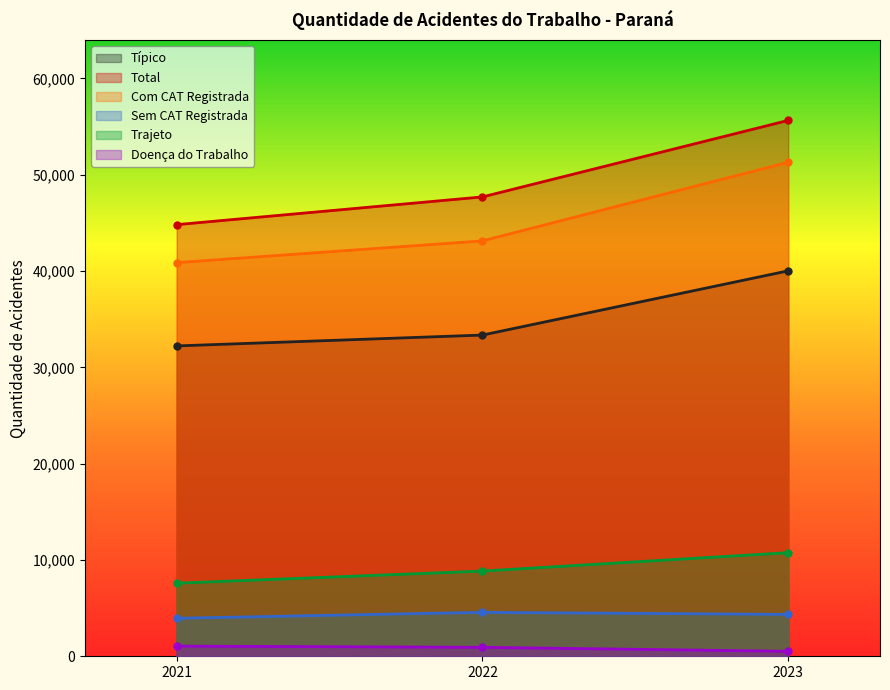

The value of Doença do Trabalho at 2021 is 1517. True or false?

False